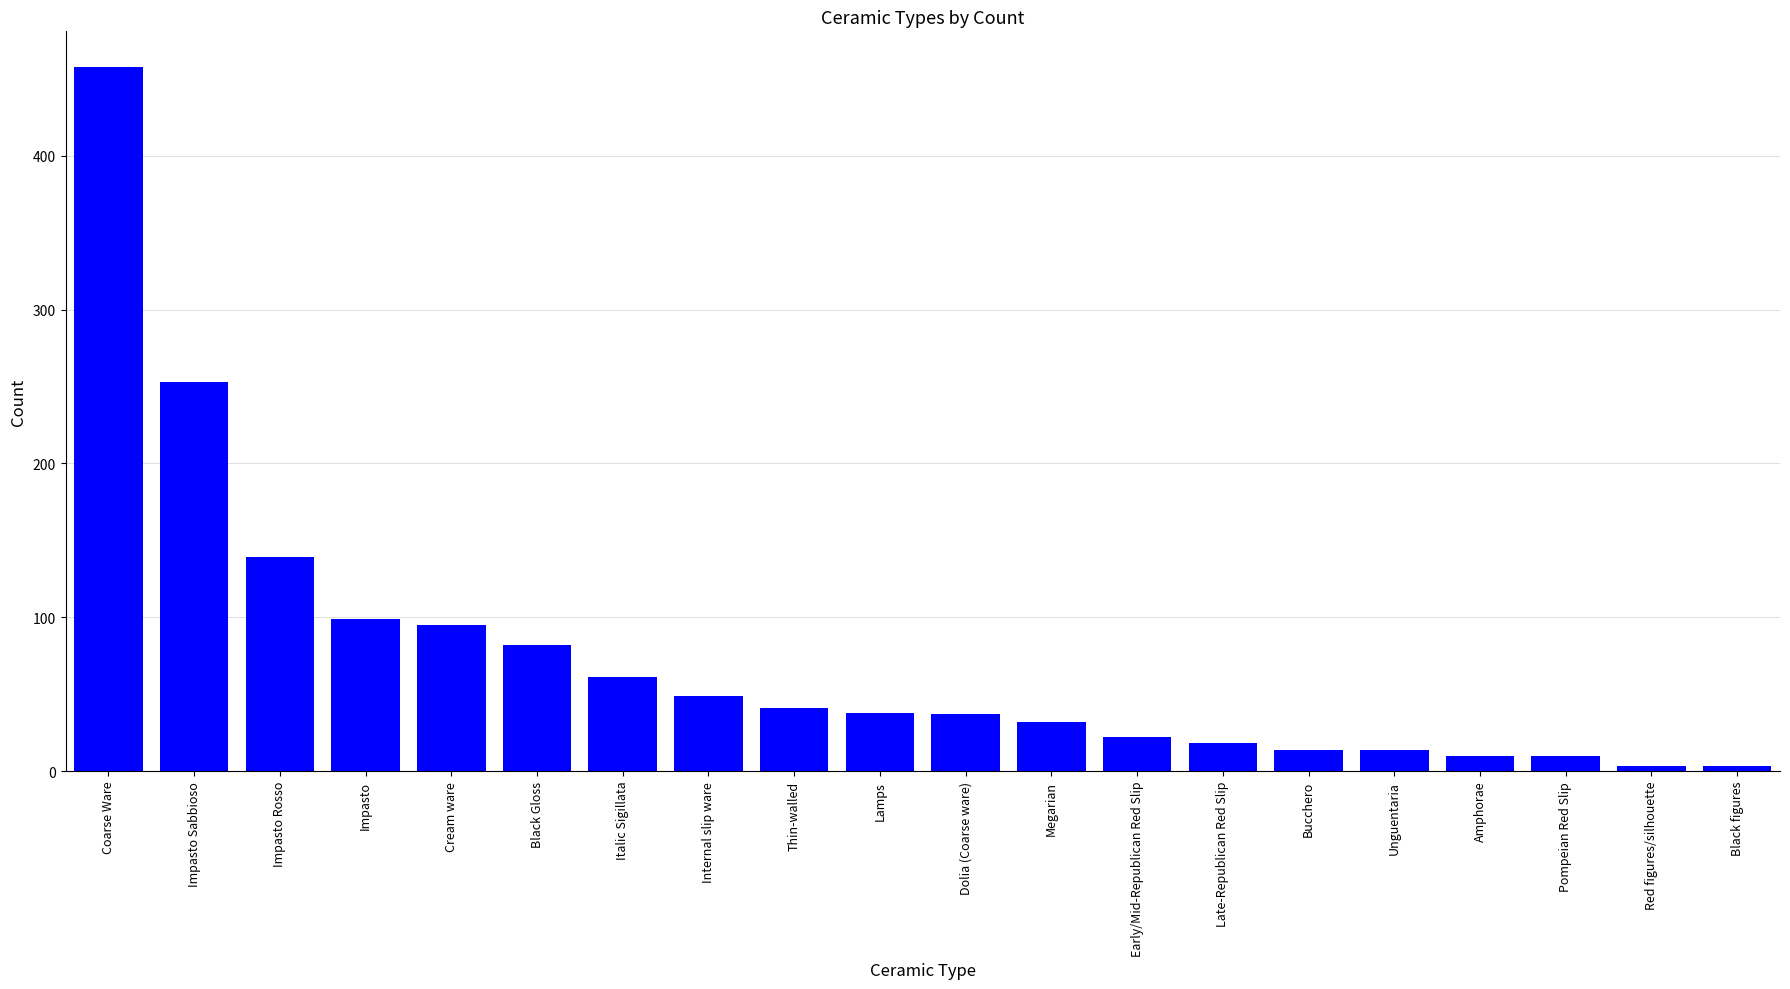

What position from the left is Internal slip ware?

8